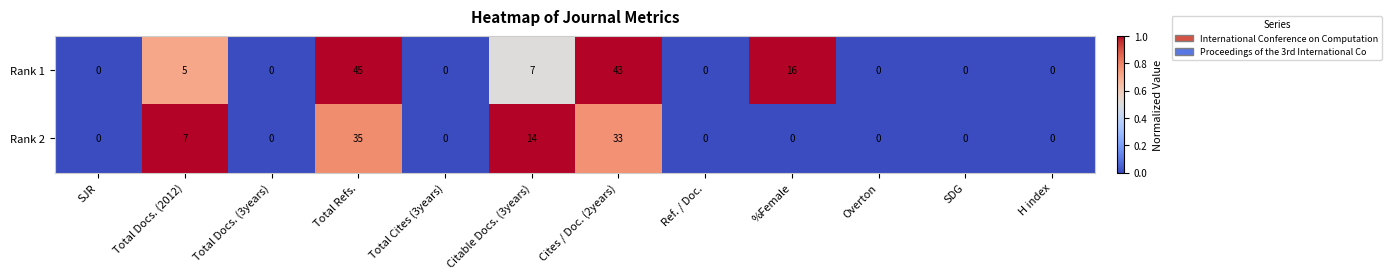

How many data points does each series have?

12